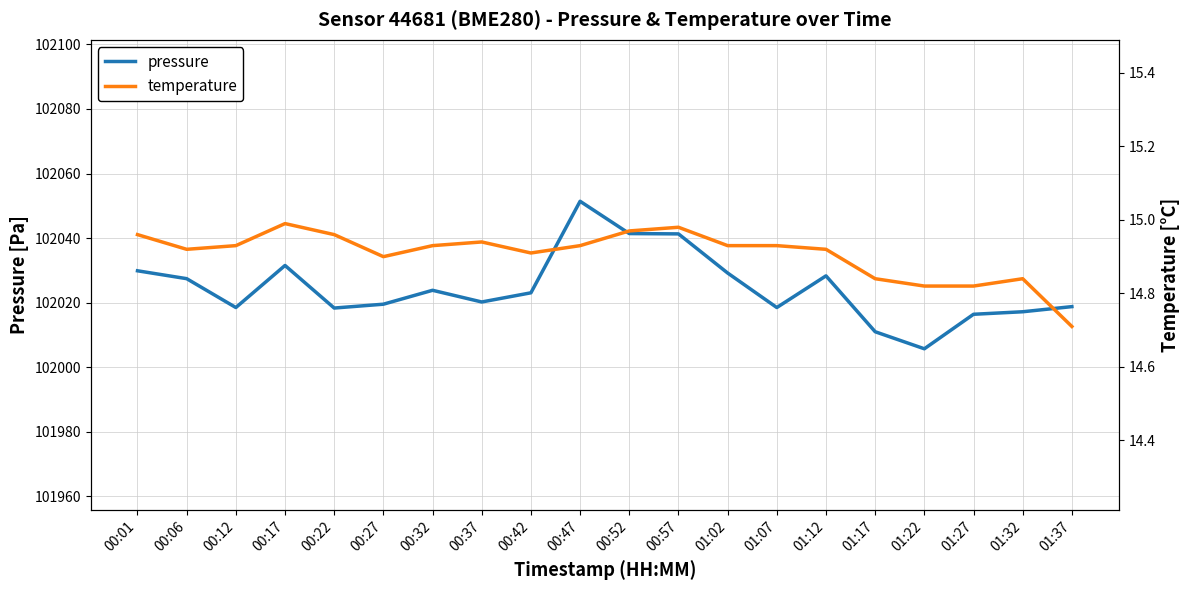

What is the sum of all temperature values?

298.1